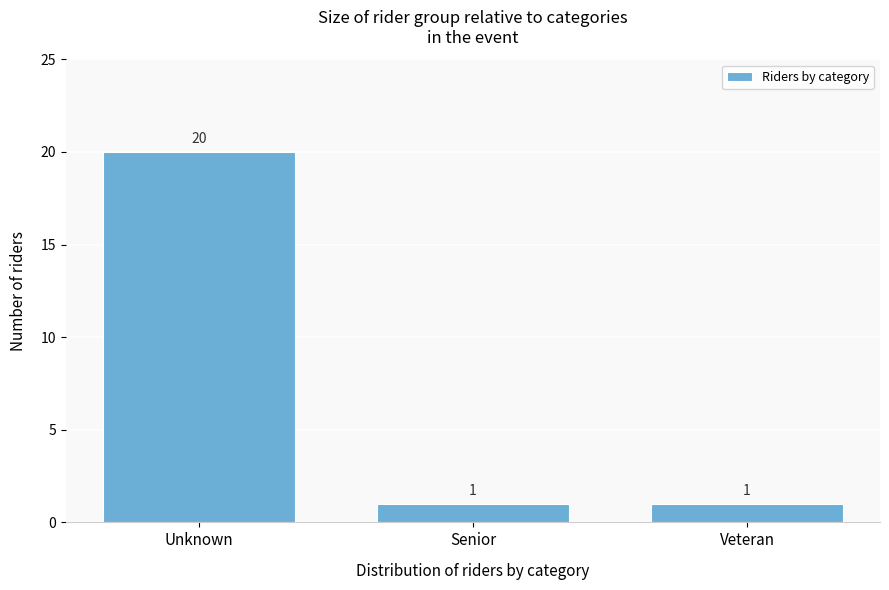

Reading left to right, what are all the values shown in this chart?

20	1	1